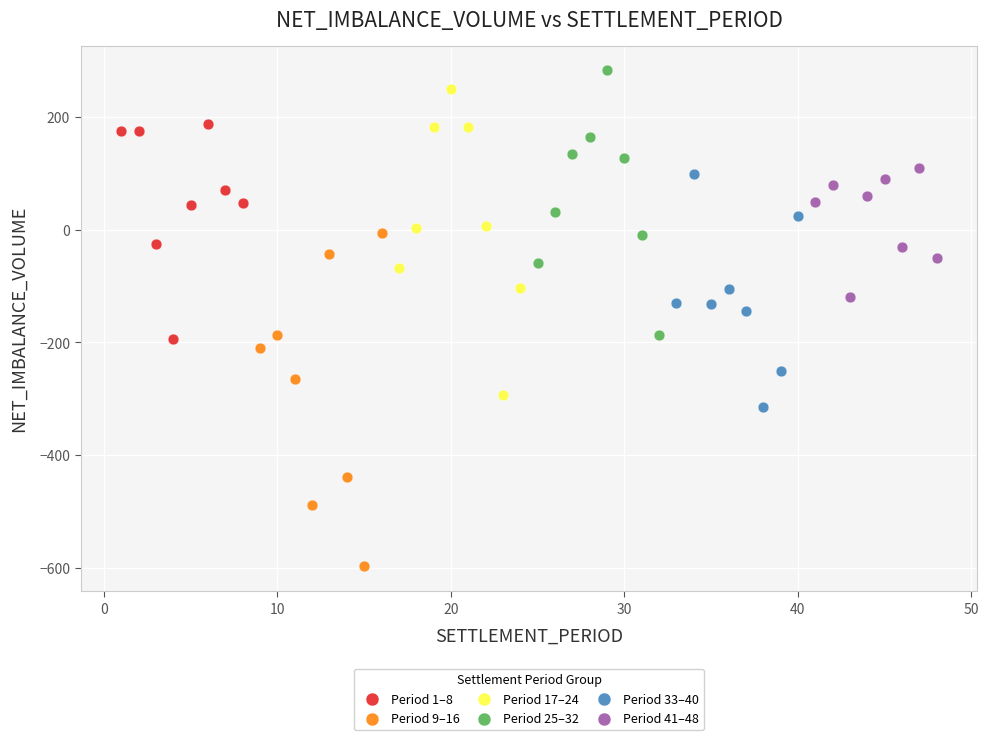

Which series has the largest Y range (max minus min)?

Period 9–16